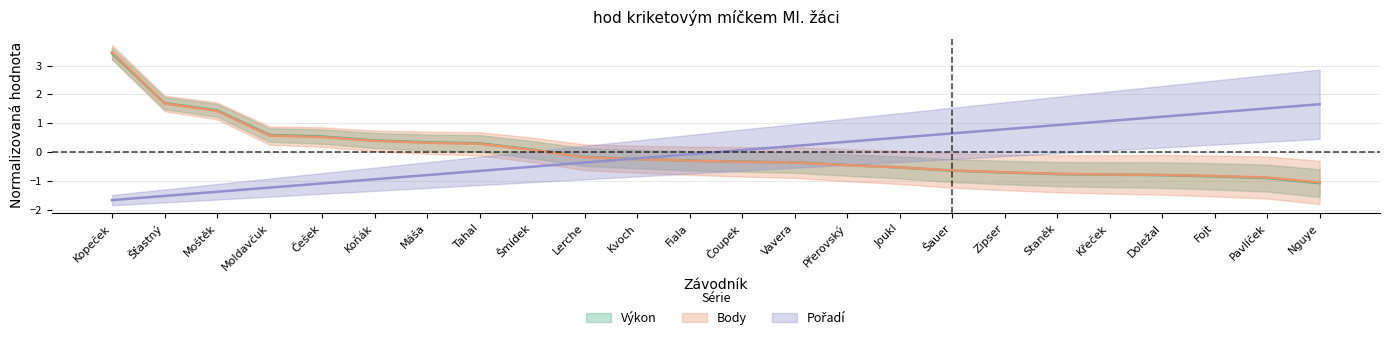

How many negative values does the Výkon series have?

15